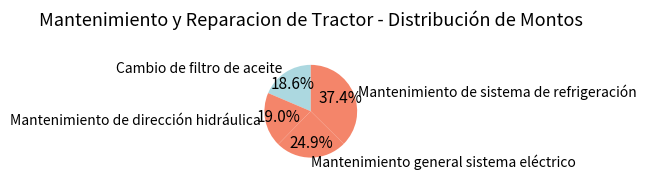

Count the number of slices in the pie.

4